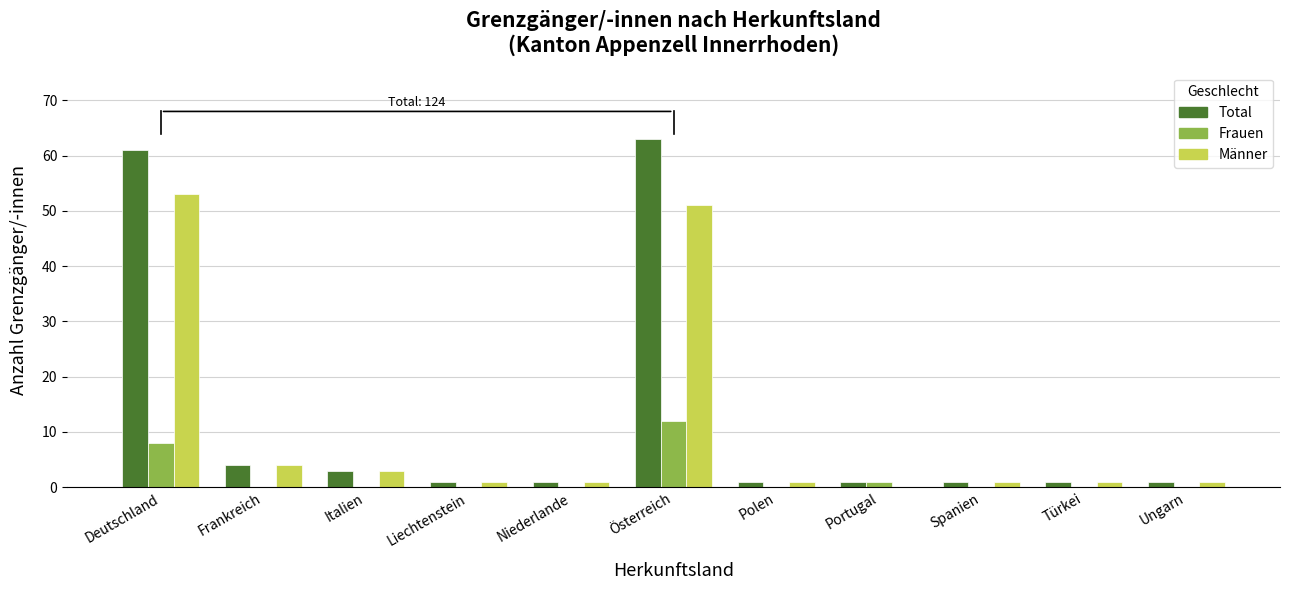

At which category does the chart reach its peak across all series?

Österreich